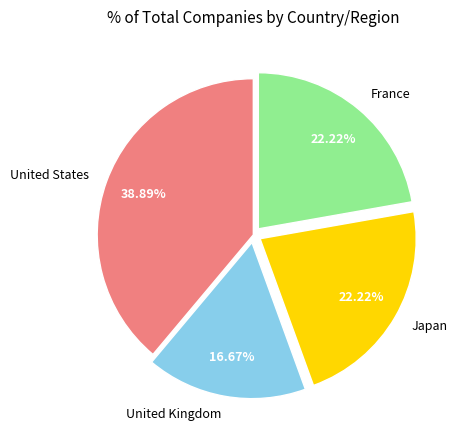

Is the sum of France and Japan greater than half?

No